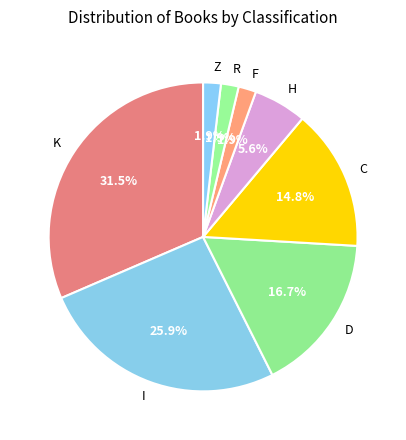

Does any single category account for the majority?

No